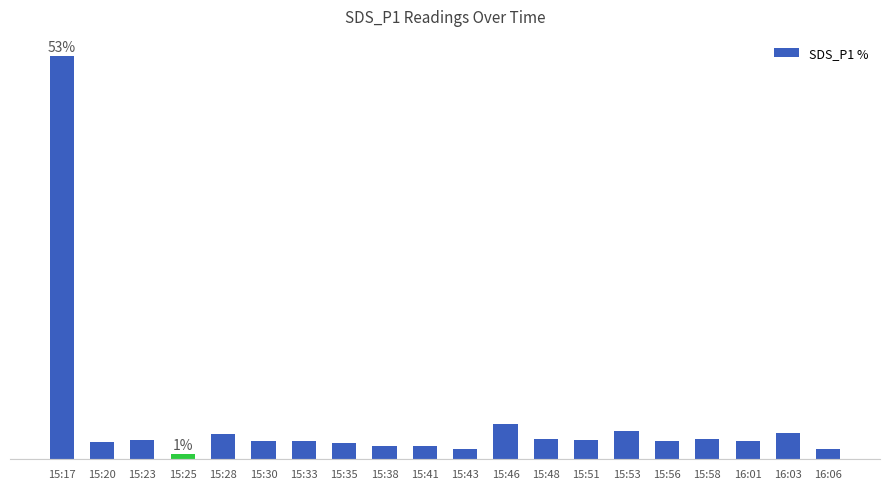

What position from the left is 16:01?

18